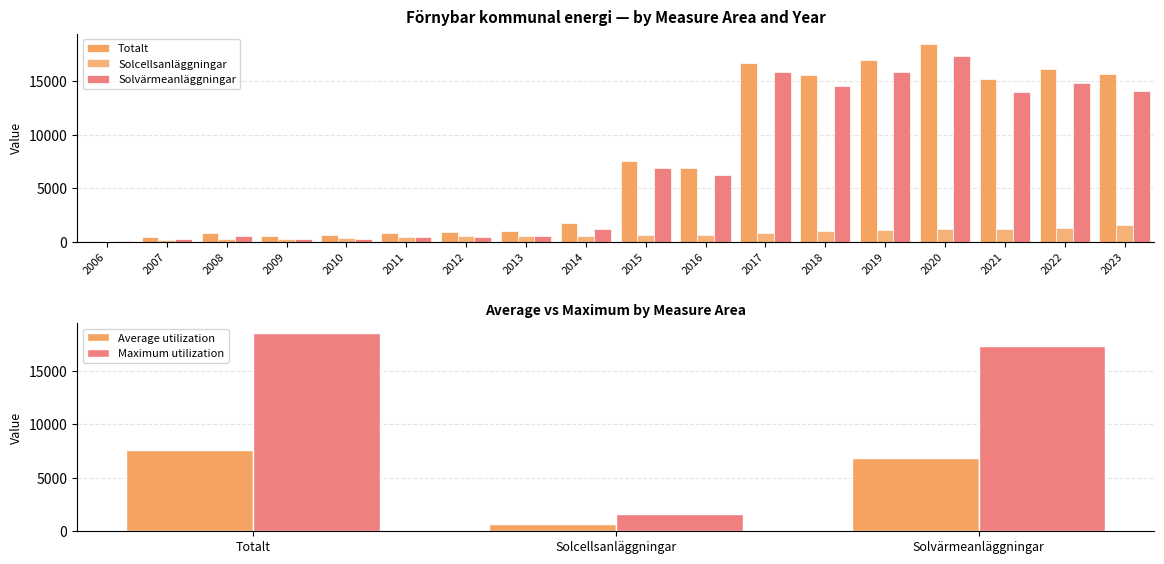

Reading left to right, transcribe all the data shown in this chart.

Totalt: 2006=110.6	2007=441.5	2008=788.6	2009=497.4	2010=603.8	2011=853.5	2012=922.2	2013=1047.0	2014=1735.1	2015=7564.5	2016=6879.1	2017=16693.5	2018=15571.0	2019=16982.8	2020=18514.9	2021=15218.3	2022=16104.4	2023=15673.6
Solcellsanläggningar: 2006=11.5	2007=144.3	2008=274.0	2009=268.5	2010=338.0	2011=421.5	2012=499.2	2013=529.9	2014=568.3	2015=636.3	2016=663.5	2017=823.3	2018=1039.2	2019=1121.0	2020=1179.3	2021=1209.9	2022=1245.6	2023=1592.7
Solvärmeanläggningar: 2006=99.1	2007=297.3	2008=514.5	2009=228.0	2010=265.8	2011=432.1	2012=423.0	2013=517.0	2014=1166.8	2015=6928.2	2016=6215.6	2017=15870.2	2018=14531.7	2019=15861.7	2020=17335.6	2021=14008.4	2022=14858.8	2023=14081.0